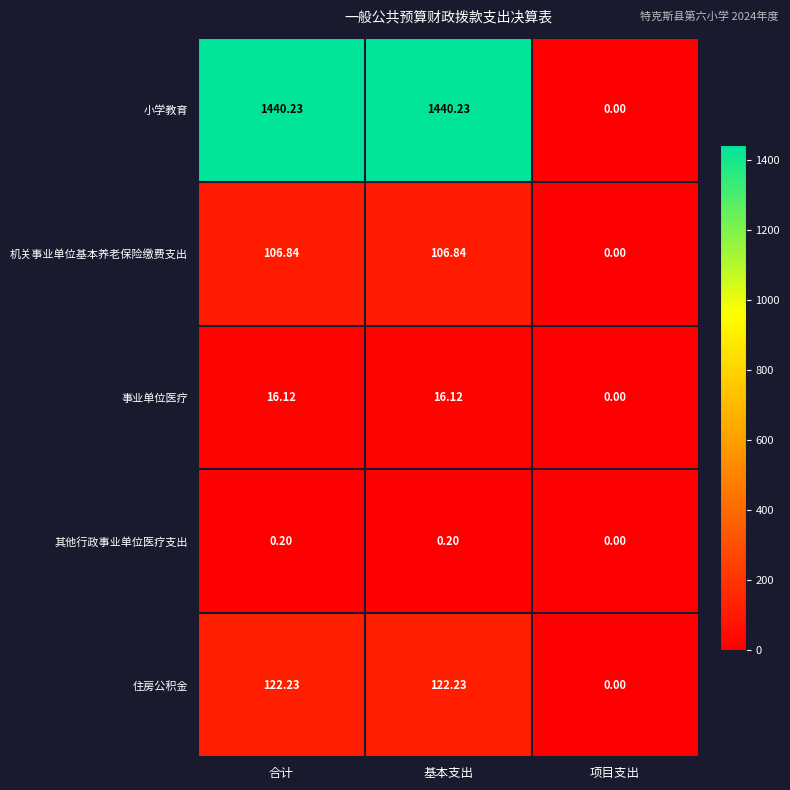

At which label does 小学教育 first exceed 1440?

合计